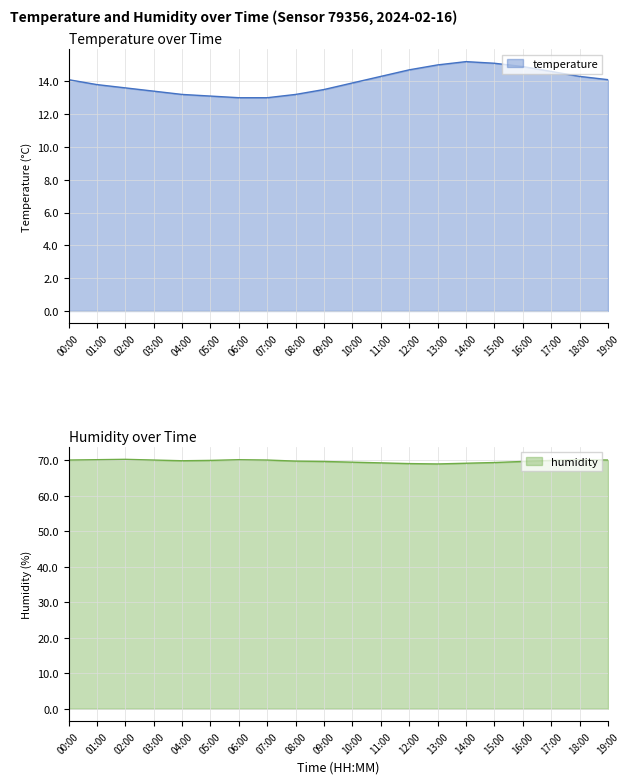

Reading right to left, transcribe all the data shown in this chart.

temperature: 14.1	14.3	14.6	14.9	15.1	15.2	15.0	14.7	14.3	13.9	13.5	13.2	13.0	13.0	13.1	13.2	13.4	13.6	13.8	14.1
humidity: 70.1	70.2	70.0	69.7	69.4	69.2	69.0	69.1	69.3	69.5	69.7	69.8	70.1	70.2	70.0	69.9	70.1	70.3	70.2	70.1